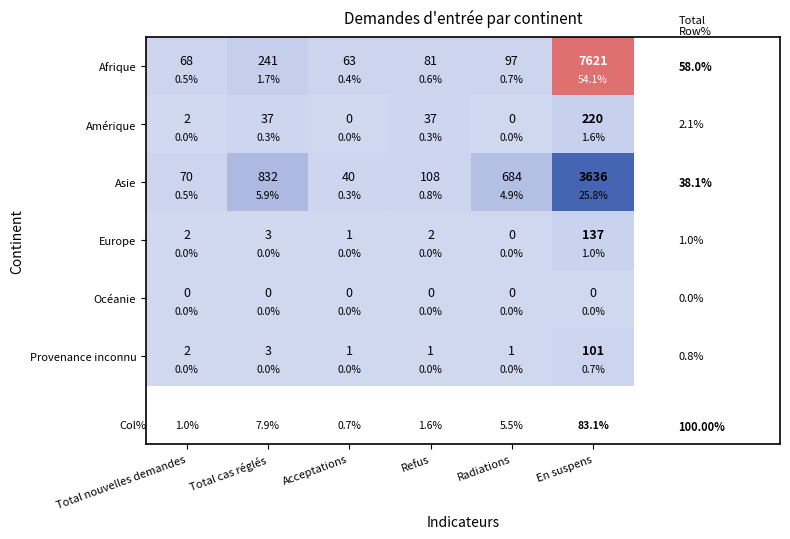

At how many categories does at least one series exceed 6753?

1